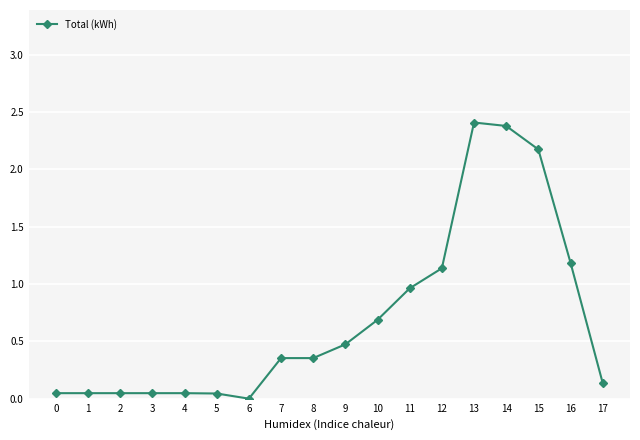

Which category has the lowest value across all series?

6